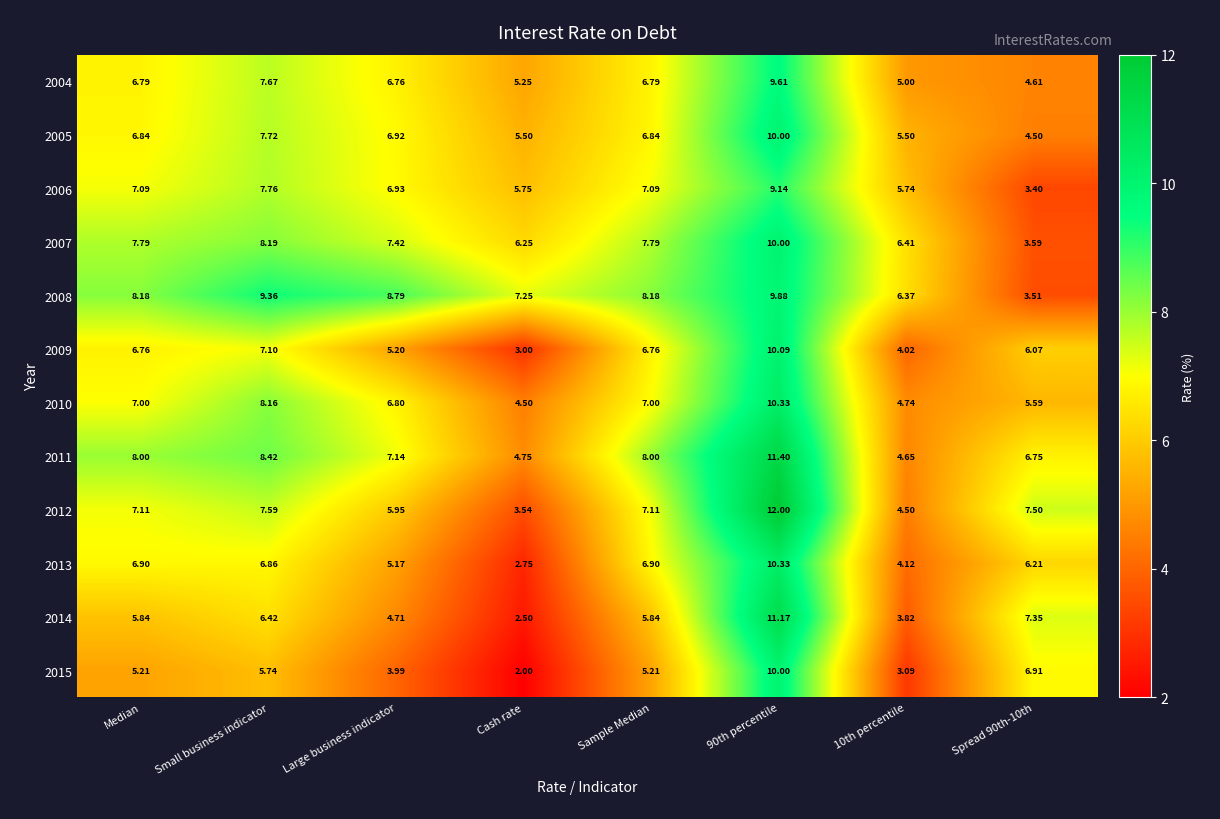

At which label does 2014 reach its minimum?

Cash rate